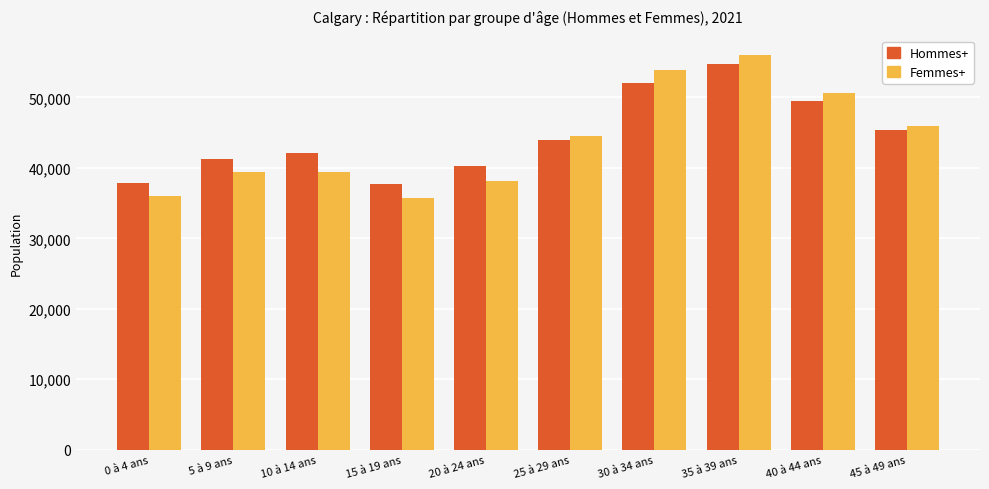

What is the total value across all series at 5 à 9 ans?

80590